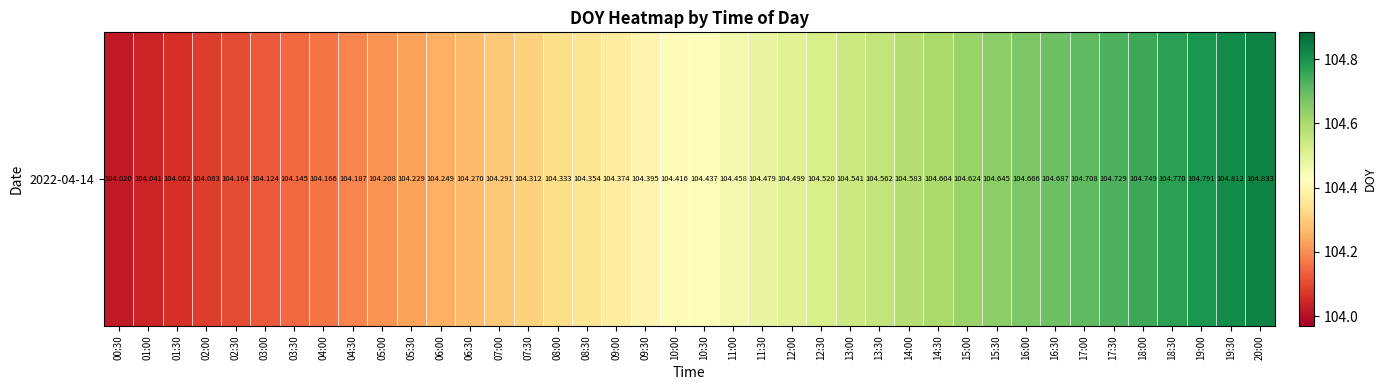

Reading left to right, transcribe all the data shown in this chart.

00:30=104.0	01:00=104.0	01:30=104.1	02:00=104.1	02:30=104.1	03:00=104.1	03:30=104.1	04:00=104.2	04:30=104.2	05:00=104.2	05:30=104.2	06:00=104.2	06:30=104.3	07:00=104.3	07:30=104.3	08:00=104.3	08:30=104.4	09:00=104.4	09:30=104.4	10:00=104.4	10:30=104.4	11:00=104.5	11:30=104.5	12:00=104.5	12:30=104.5	13:00=104.5	13:30=104.6	14:00=104.6	14:30=104.6	15:00=104.6	15:30=104.6	16:00=104.7	16:30=104.7	17:00=104.7	17:30=104.7	18:00=104.7	18:30=104.8	19:00=104.8	19:30=104.8	20:00=104.8